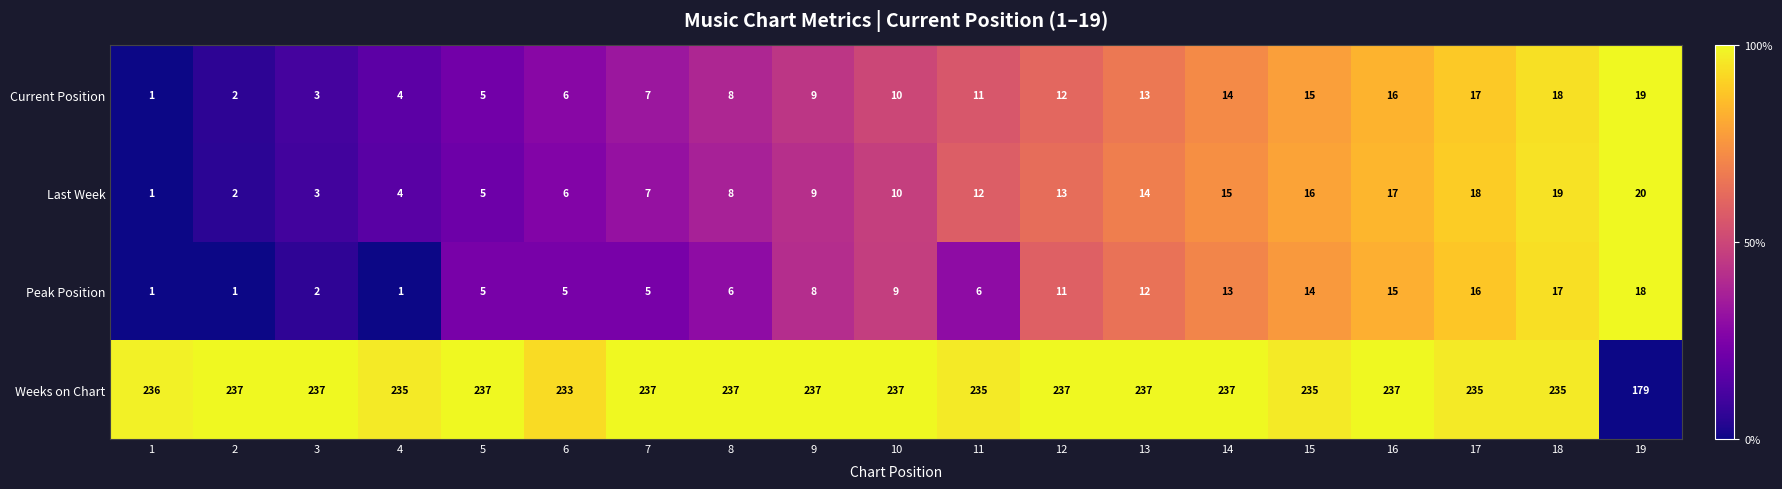

Rank the series at 19 from lowest to highest value.

Peak Position, Current Position, Last Week, Weeks on Chart